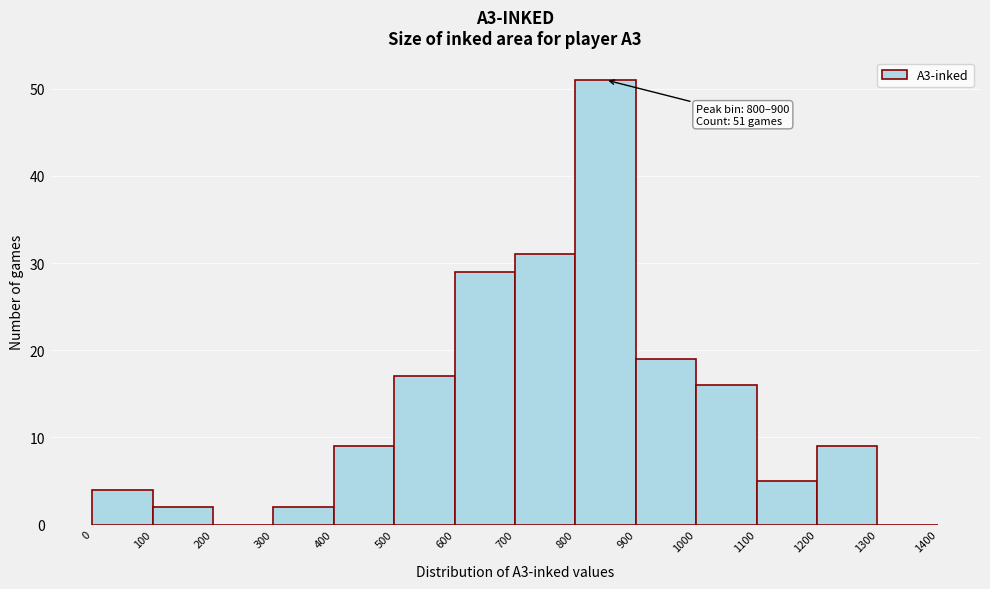

Over which range of the x-axis is the bar tallest?

800 to 900